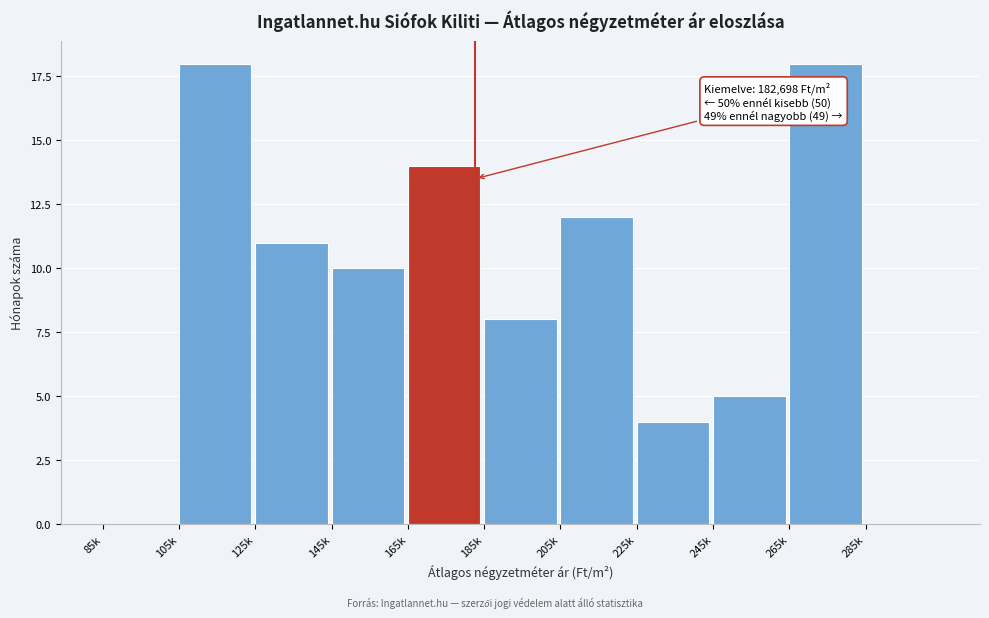

Reading right to left, what are all the values shown in this chart?

285k=0	265k=18	245k=5	225k=4	205k=12	185k=8	165k=14	145k=10	125k=11	105k=18	85k=0